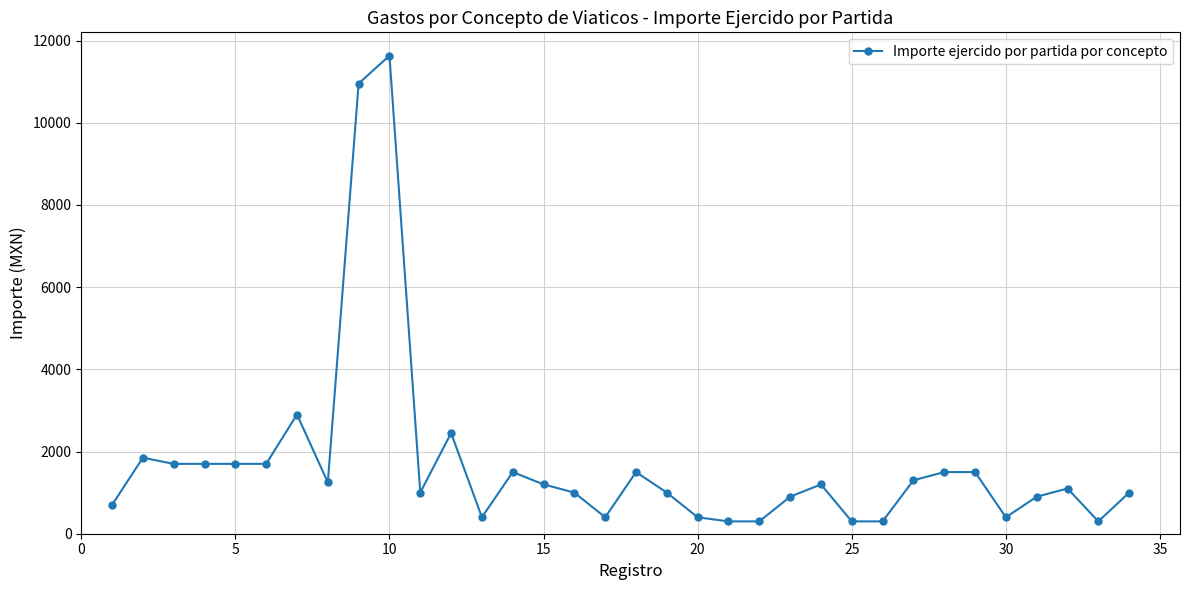

What is the smallest value displayed?

300.0